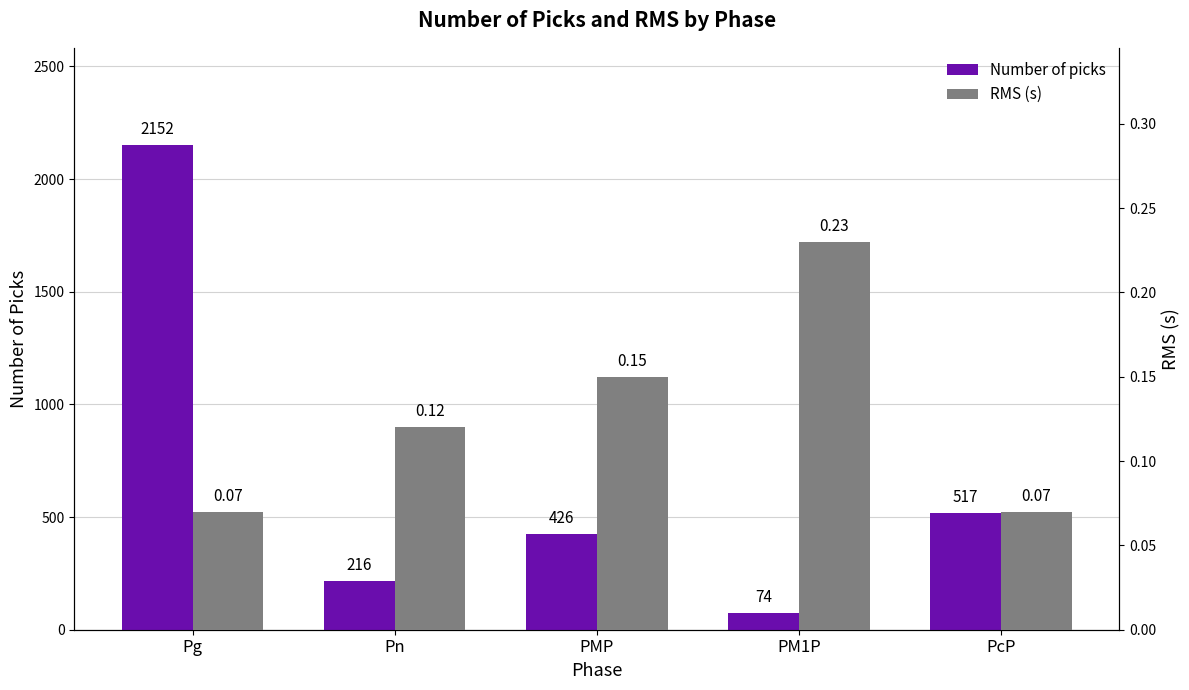

At how many categories does at least one series exceed 1997?

1